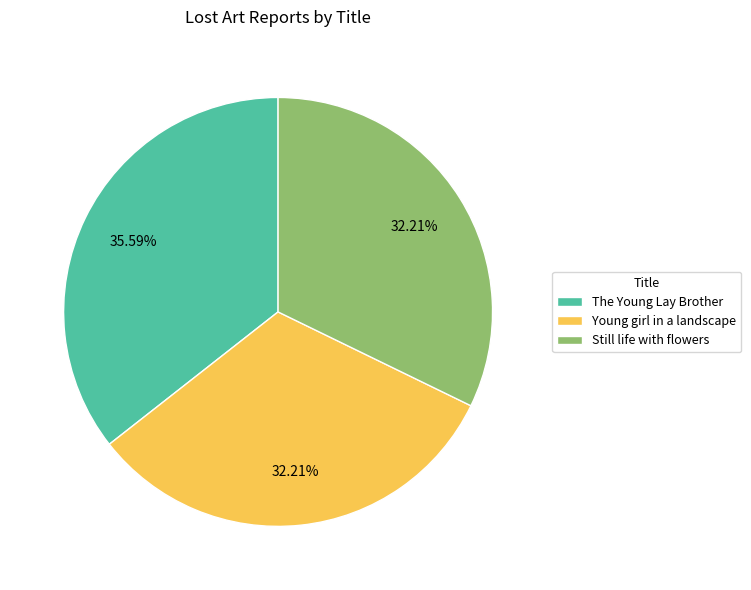

Which category has the biggest portion of the pie?

The Young Lay Brother